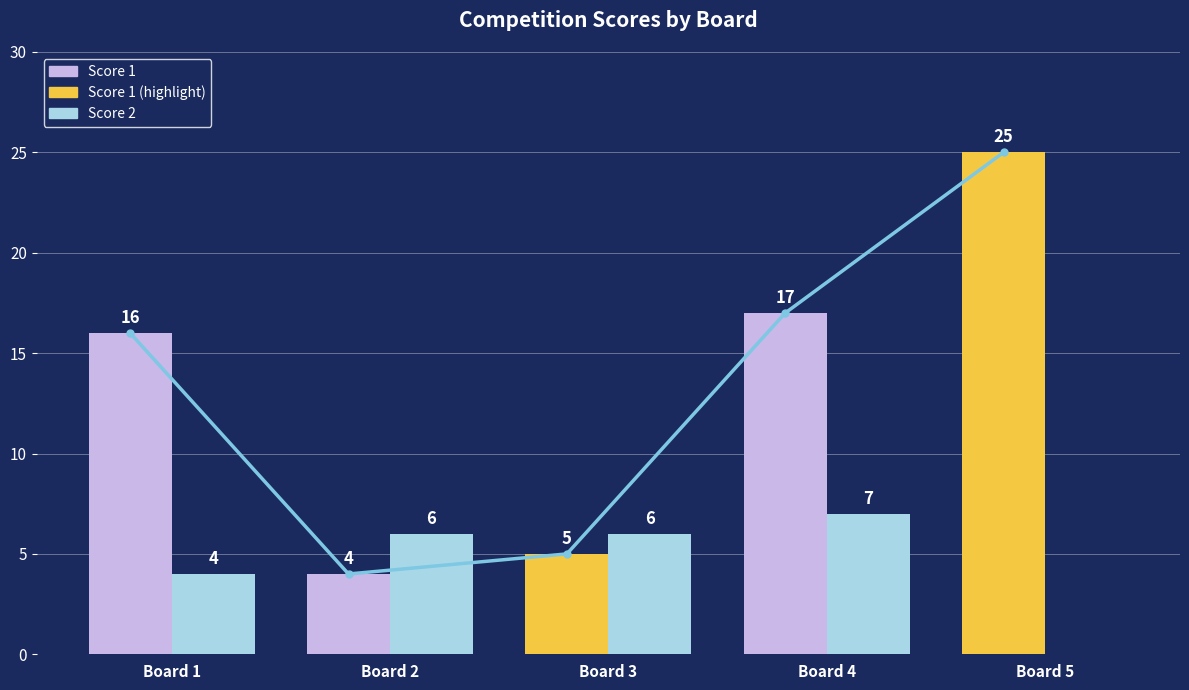

What is the value of the Score 1 trend bar at the 5th from the left?

25